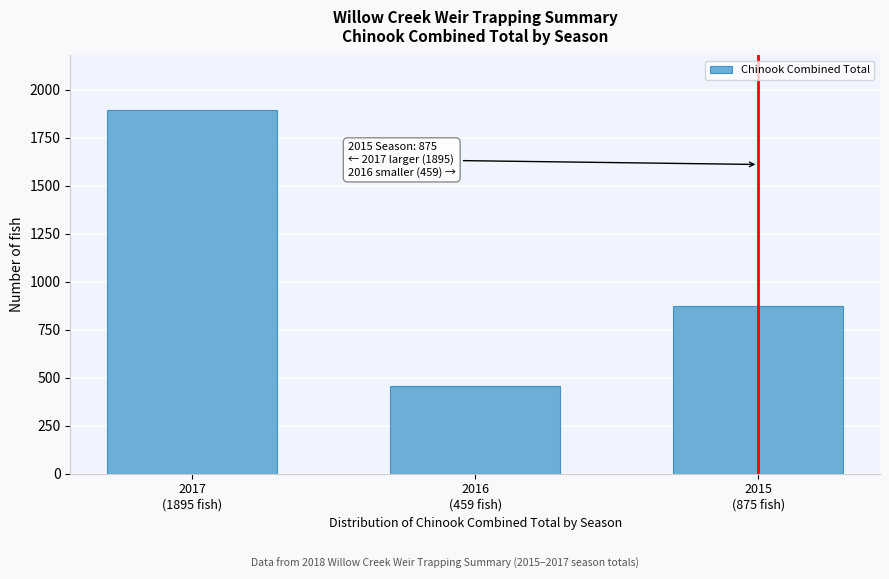

Reading right to left, what are all the values shown in this chart?

875	459	1895